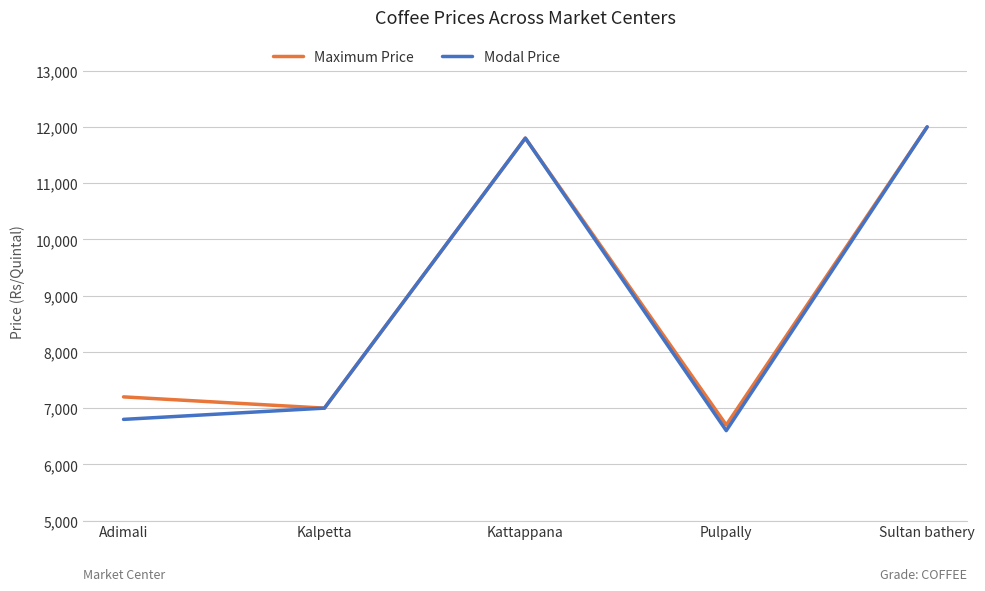

What value does the Maximum Price series have at Kalpetta, to the nearest 10?

7000